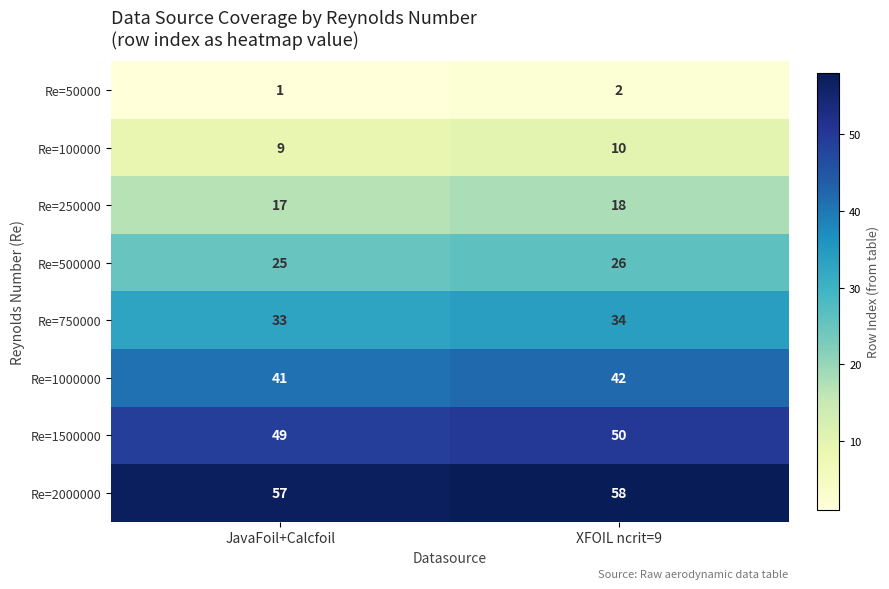

List the series in order of their peak value, lowest first.

Re=50000, Re=100000, Re=250000, Re=500000, Re=750000, Re=1000000, Re=1500000, Re=2000000